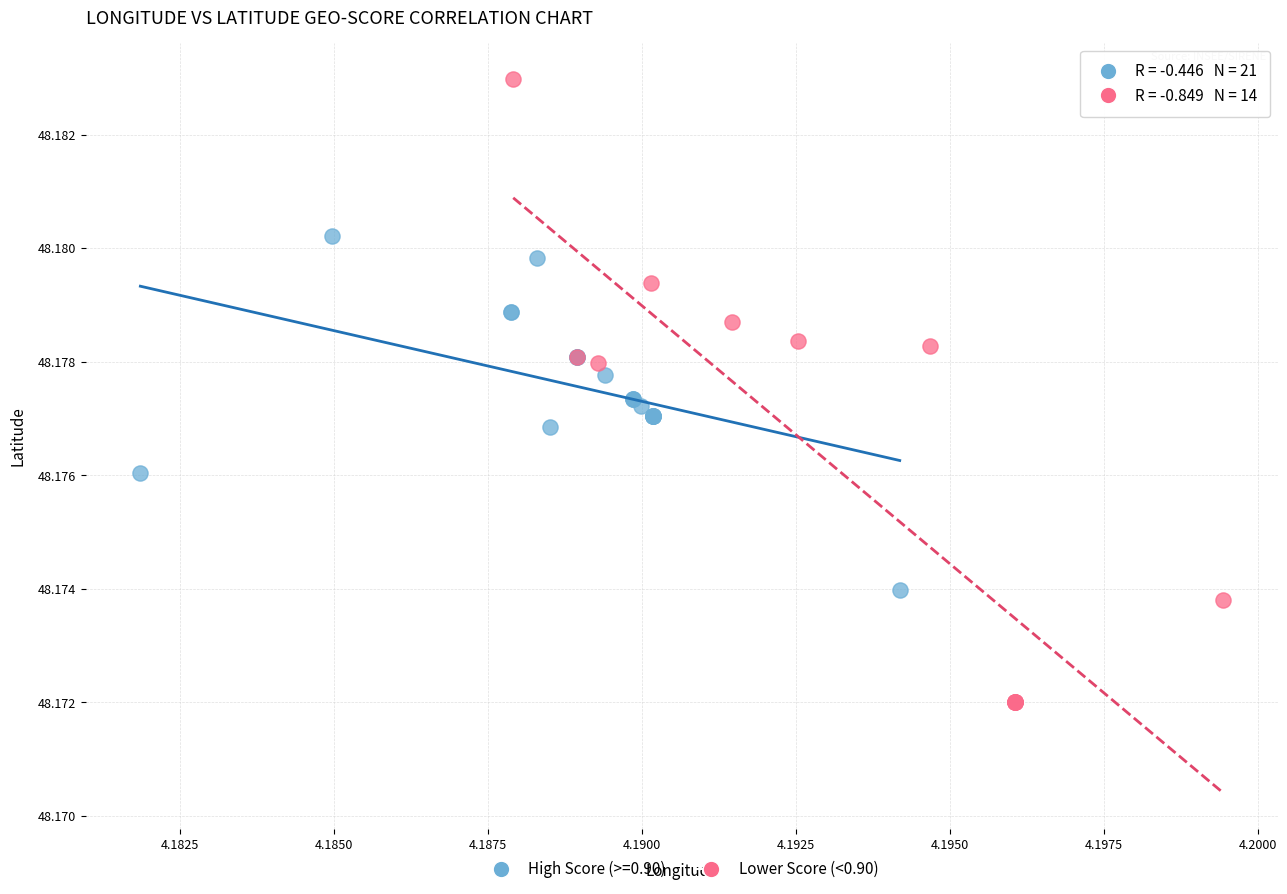

Which series reaches the minimum Y coordinate?

Lower Score (<0.90)